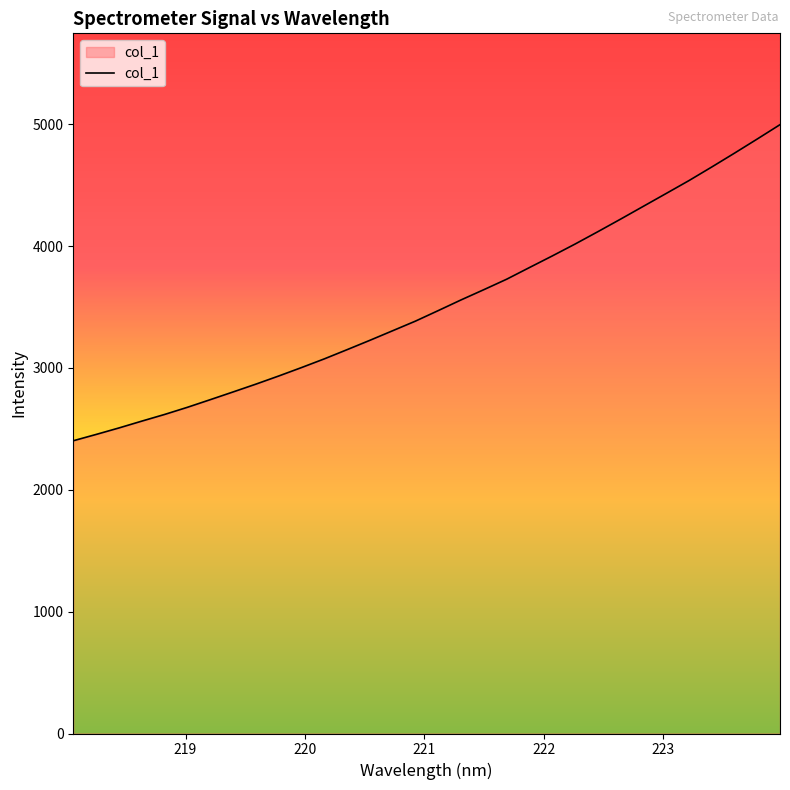

What is the difference between the maximum and minimum values?

2594.5